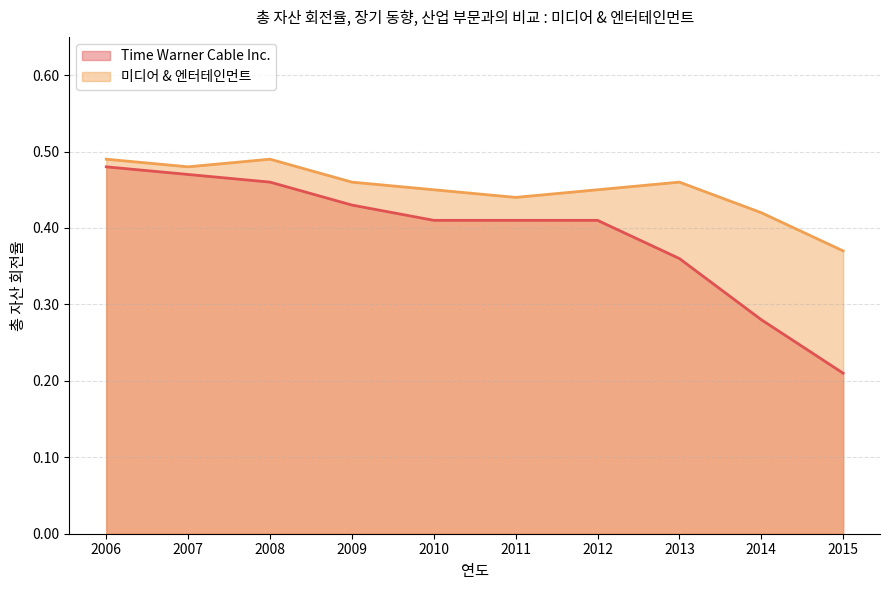

What is the value of the Time Warner Cable Inc. point at the 5th from the left?

0.4